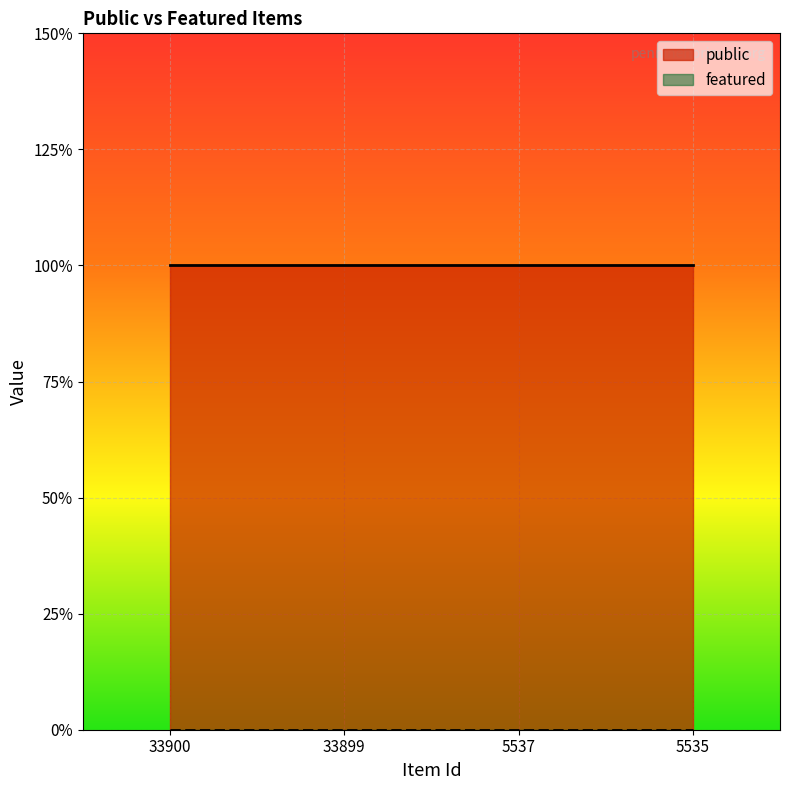

List the labels in order of public value, smallest first.

33900, 33899, 5537, 5535